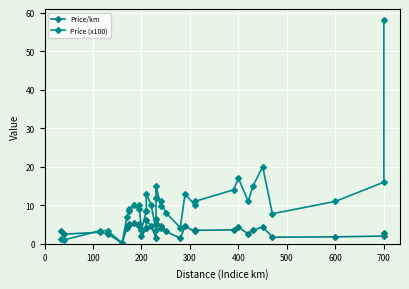

How many series are shown in this chart?

2